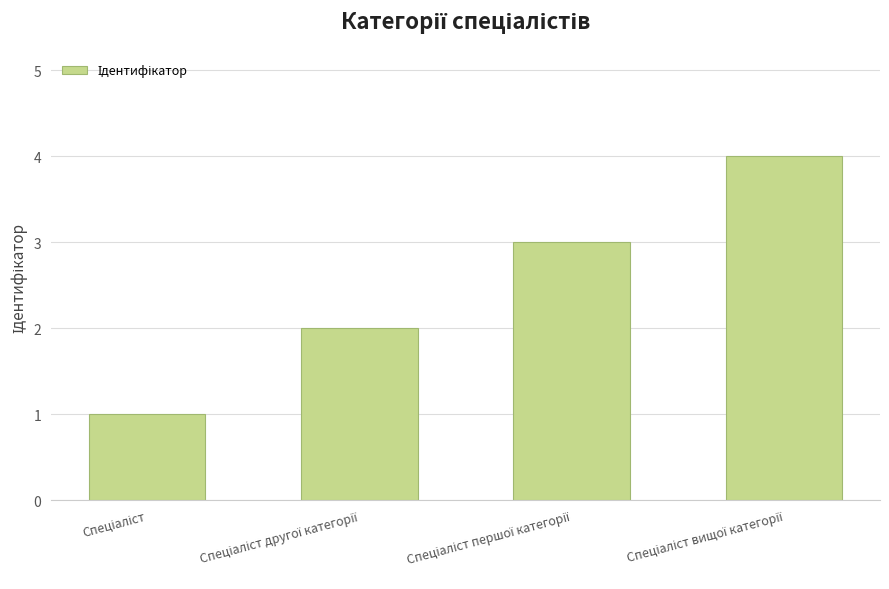

What is the difference between the maximum and minimum values?

3